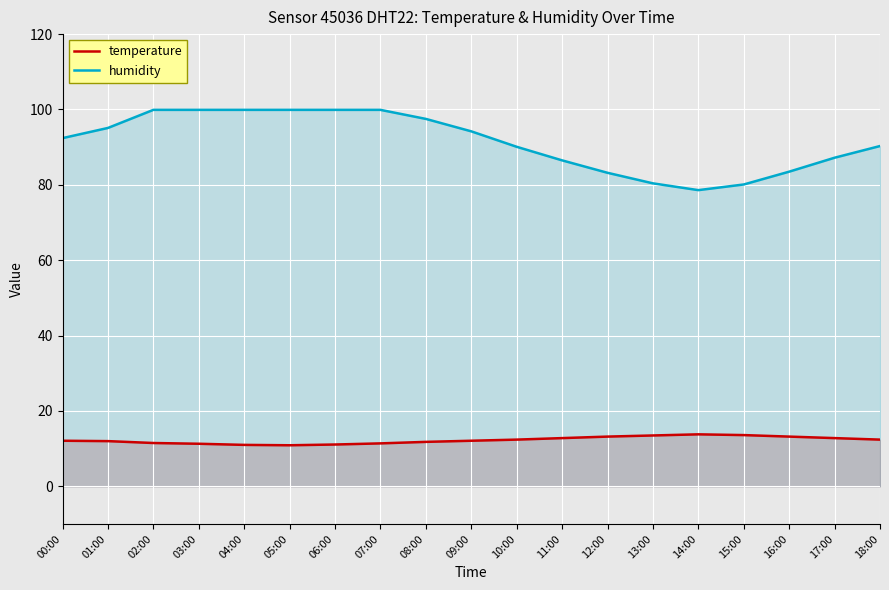

Which series has the largest total across all categories?

humidity